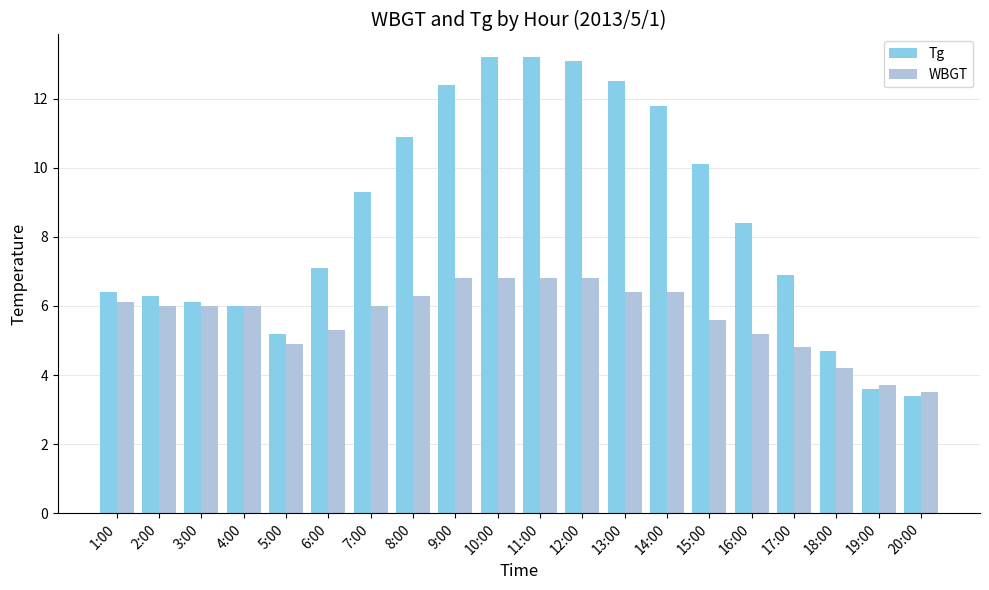

What is the difference between the highest and lowest values at 19:00?

0.1